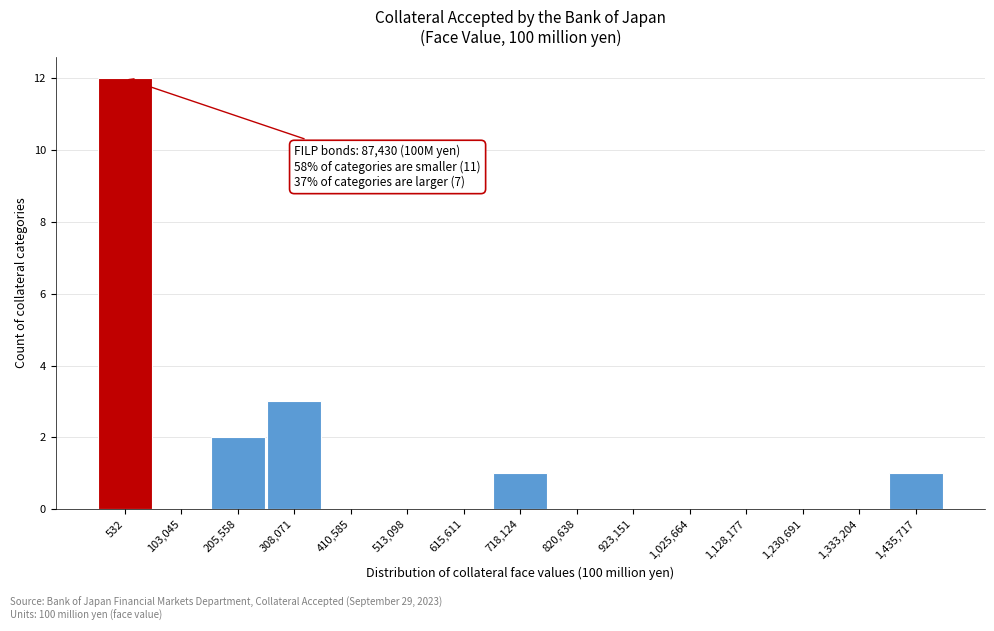

Reading left to right, extract all data points from this chart.

532=12	103,045=0	205,558=2	308,071=3	410,585=0	513,098=0	615,611=0	718,124=1	820,638=0	923,151=0	1,025,664=0	1,128,177=0	1,230,691=0	1,333,204=0	1,435,717=1